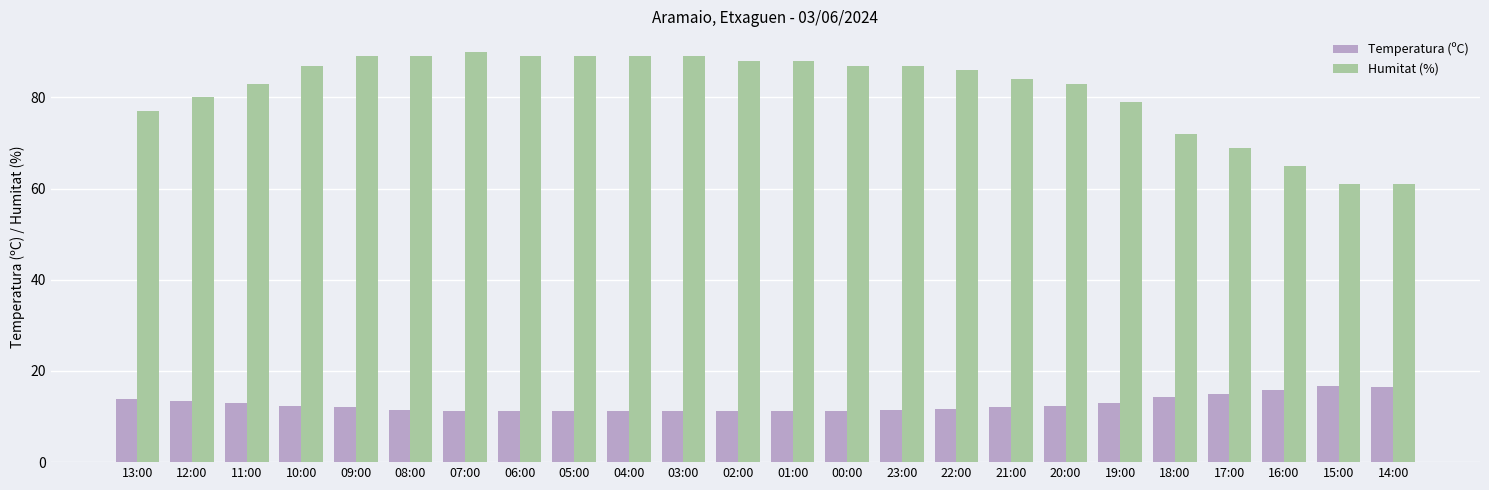

What is the difference between the second highest and second lowest values in the Humitat (%) series?

28.0